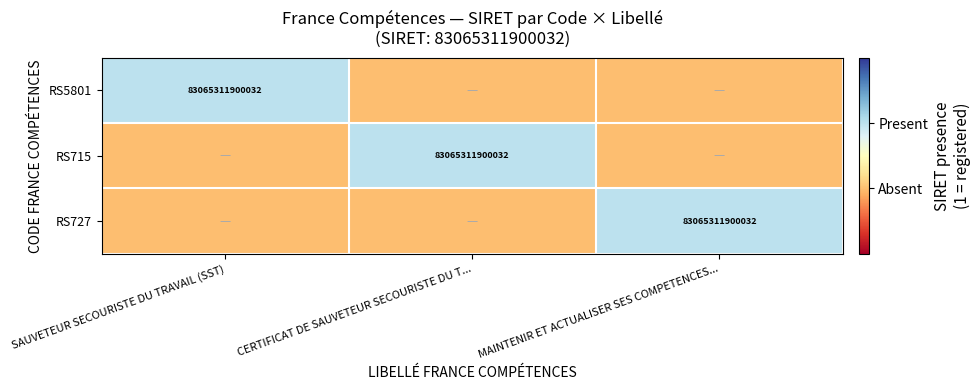

The RS715 series shows 124121049910391 at CERTIFICAT DE SAUVETEUR SECOURISTE DU T.... True or false?

False